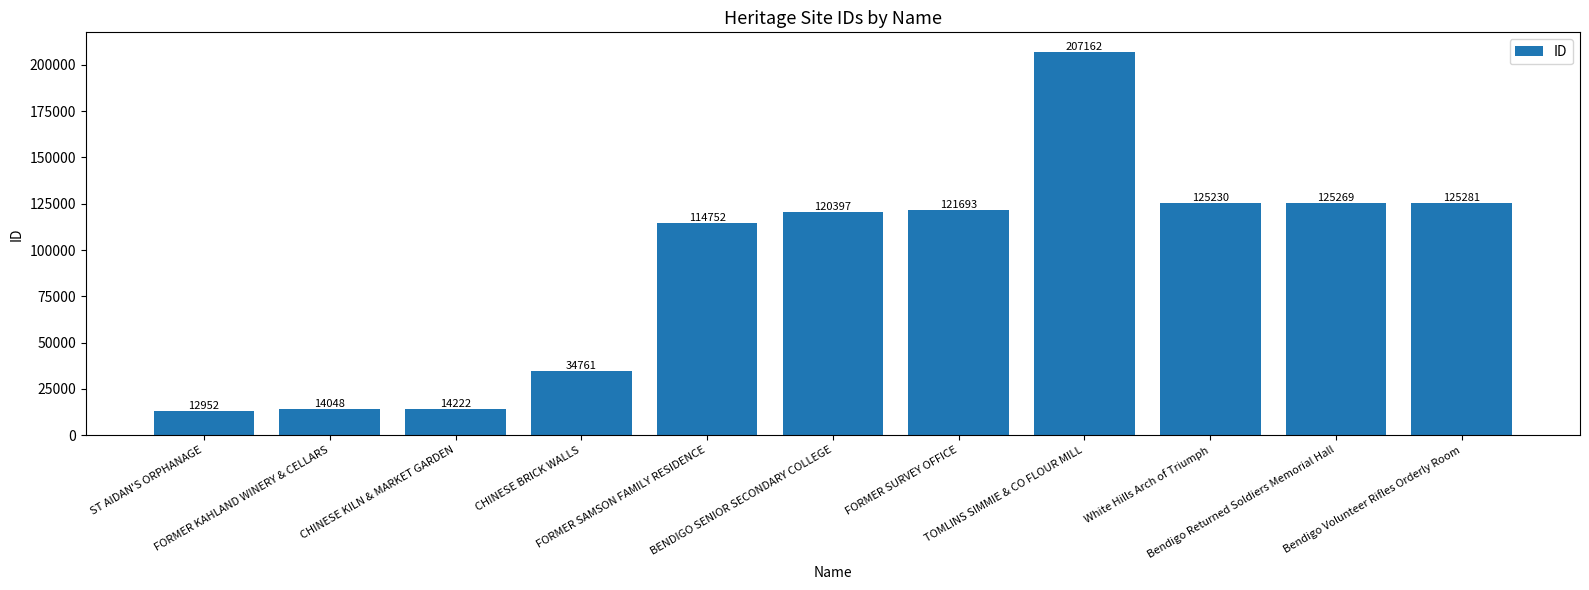

Is it true that the value at FORMER KAHLAND WINERY & CELLARS is 14048?

True